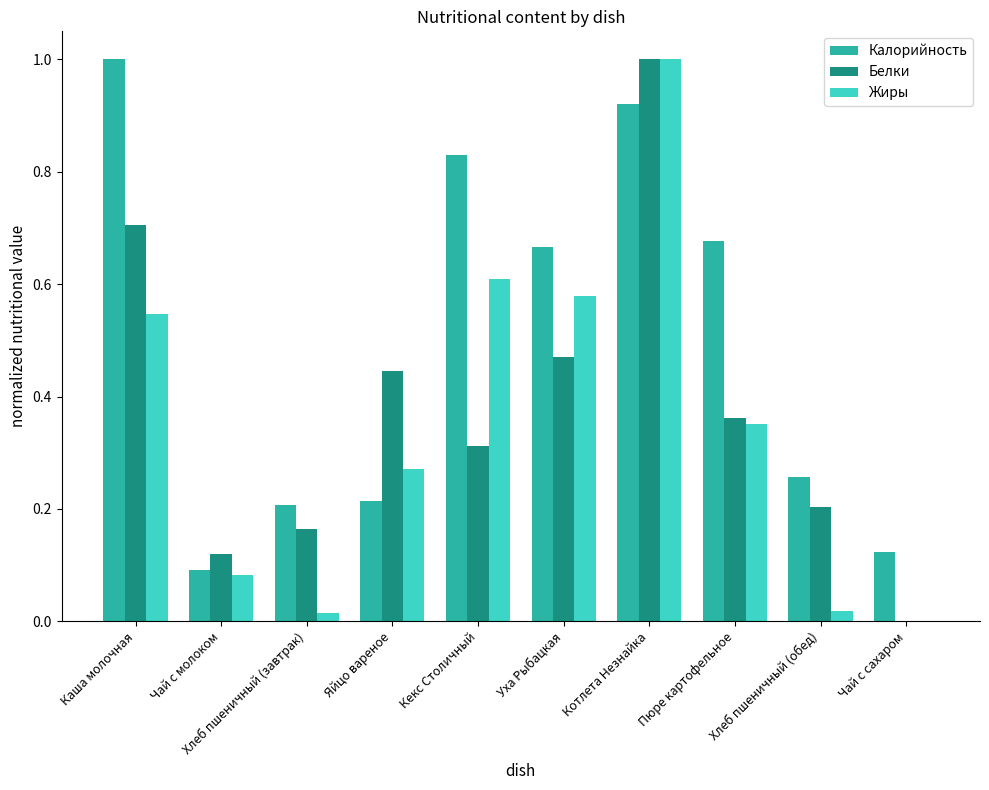

What is the sum of all Калорийность values?

5.0